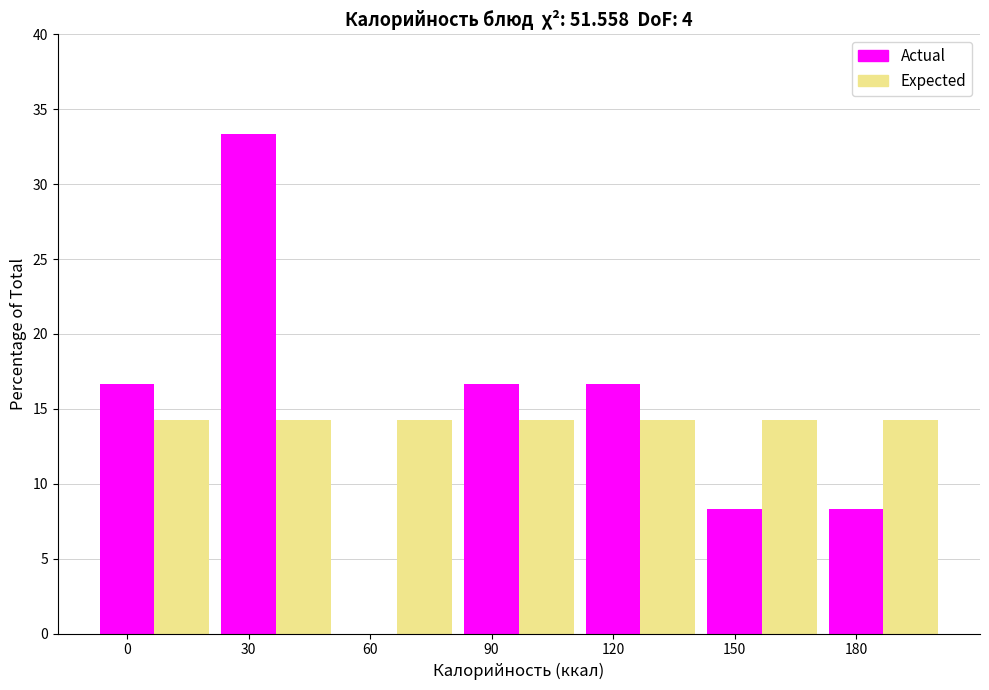

Which series changed the most between 0 and 30?

Actual